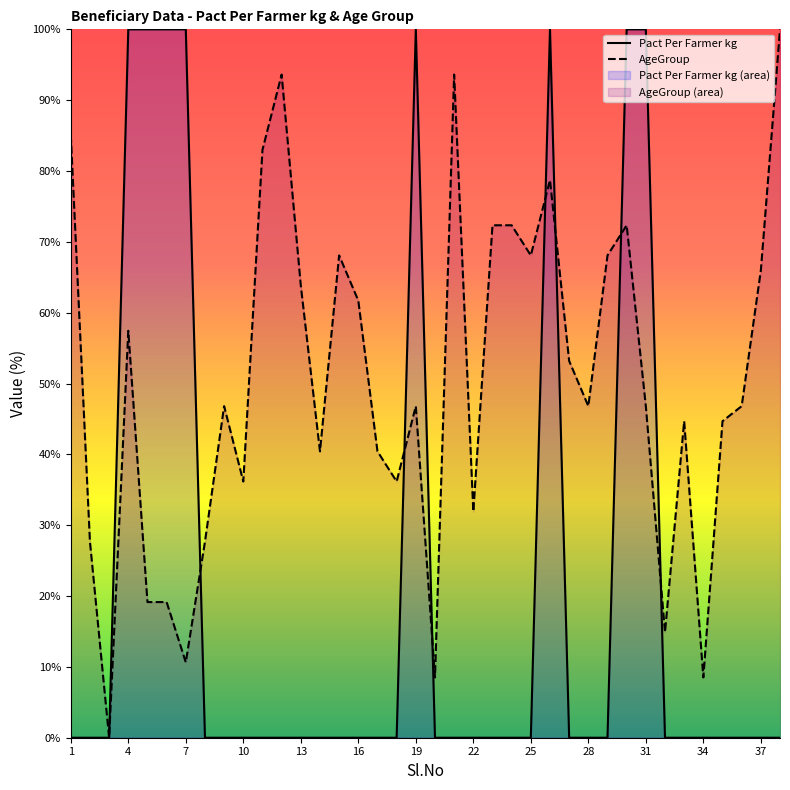

What is the sum of all Pact Per Farmer kg values?

800.0